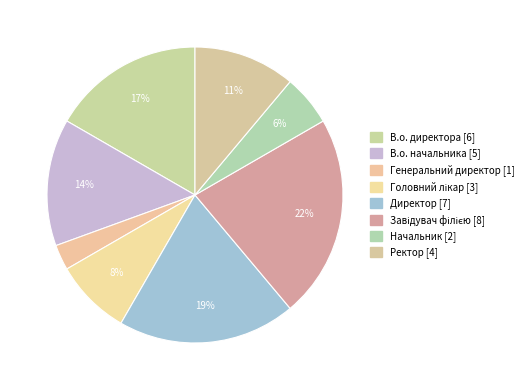

What is the largest slice in the pie chart?

Завідувач філією